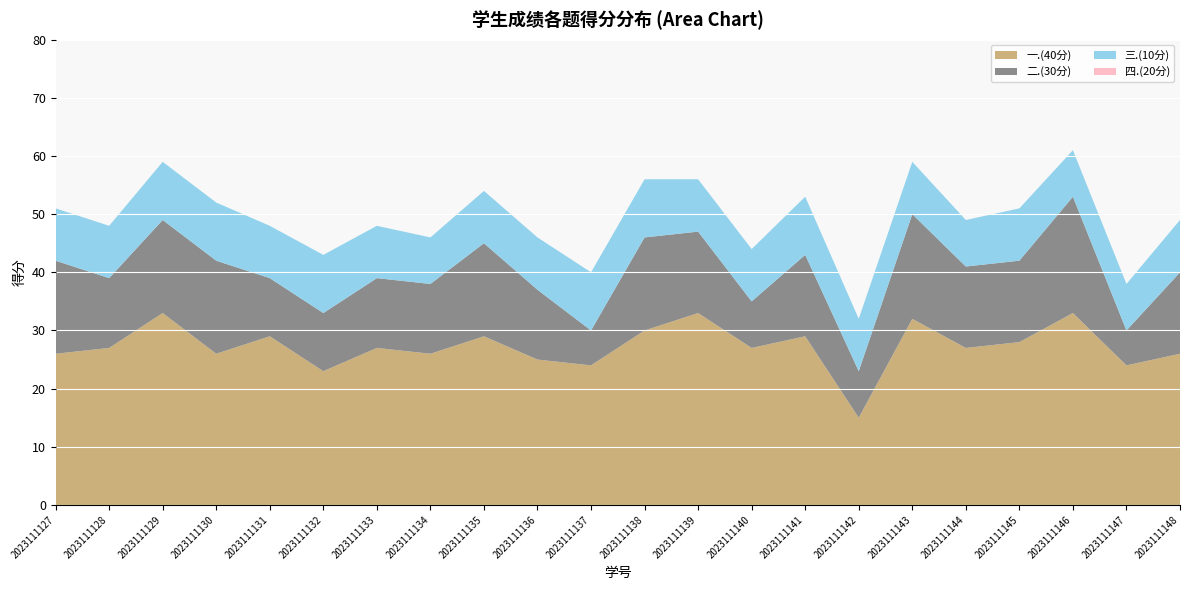

Reading left to right, extract all data points from this chart.

一.(40分): 2023111127=26	2023111128=27	2023111129=33	2023111130=26	2023111131=29	2023111132=23	2023111133=27	2023111134=26	2023111135=29	2023111136=25	2023111137=24	2023111138=30	2023111139=33	2023111140=27	2023111141=29	2023111142=15	2023111143=32	2023111144=27	2023111145=28	2023111146=33	2023111147=24	2023111148=26
二.(30分): 2023111127=16	2023111128=12	2023111129=16	2023111130=16	2023111131=10	2023111132=10	2023111133=12	2023111134=12	2023111135=16	2023111136=12	2023111137=6	2023111138=16	2023111139=14	2023111140=8	2023111141=14	2023111142=8	2023111143=18	2023111144=14	2023111145=14	2023111146=20	2023111147=6	2023111148=14
三.(10分): 2023111127=9	2023111128=9	2023111129=10	2023111130=10	2023111131=9	2023111132=10	2023111133=9	2023111134=8	2023111135=9	2023111136=9	2023111137=10	2023111138=10	2023111139=9	2023111140=9	2023111141=10	2023111142=9	2023111143=9	2023111144=8	2023111145=9	2023111146=8	2023111147=8	2023111148=9
四.(20分): 2023111127=0	2023111128=0	2023111129=0	2023111130=0	2023111131=0	2023111132=0	2023111133=0	2023111134=0	2023111135=0	2023111136=0	2023111137=0	2023111138=0	2023111139=0	2023111140=0	2023111141=0	2023111142=0	2023111143=0	2023111144=0	2023111145=0	2023111146=0	2023111147=0	2023111148=0